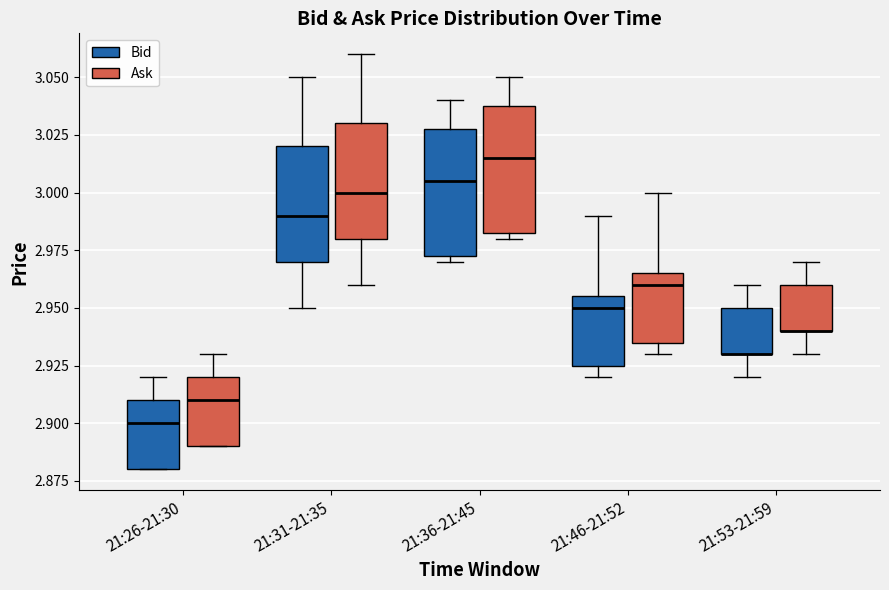

Where is the lower edge of the box for 21:31-21:35 (Ask) on the y-axis? The values are not printed on the chart, so give them approximately, as read against the axis.

2.980